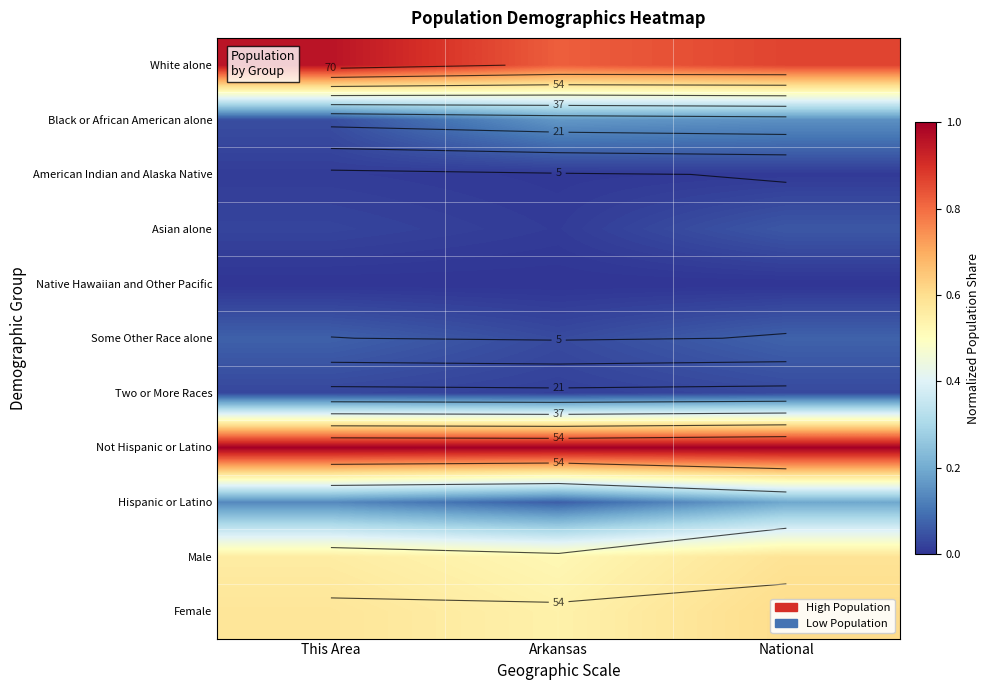

At which label does American Indian and Alaska Native reach its peak?

This Area